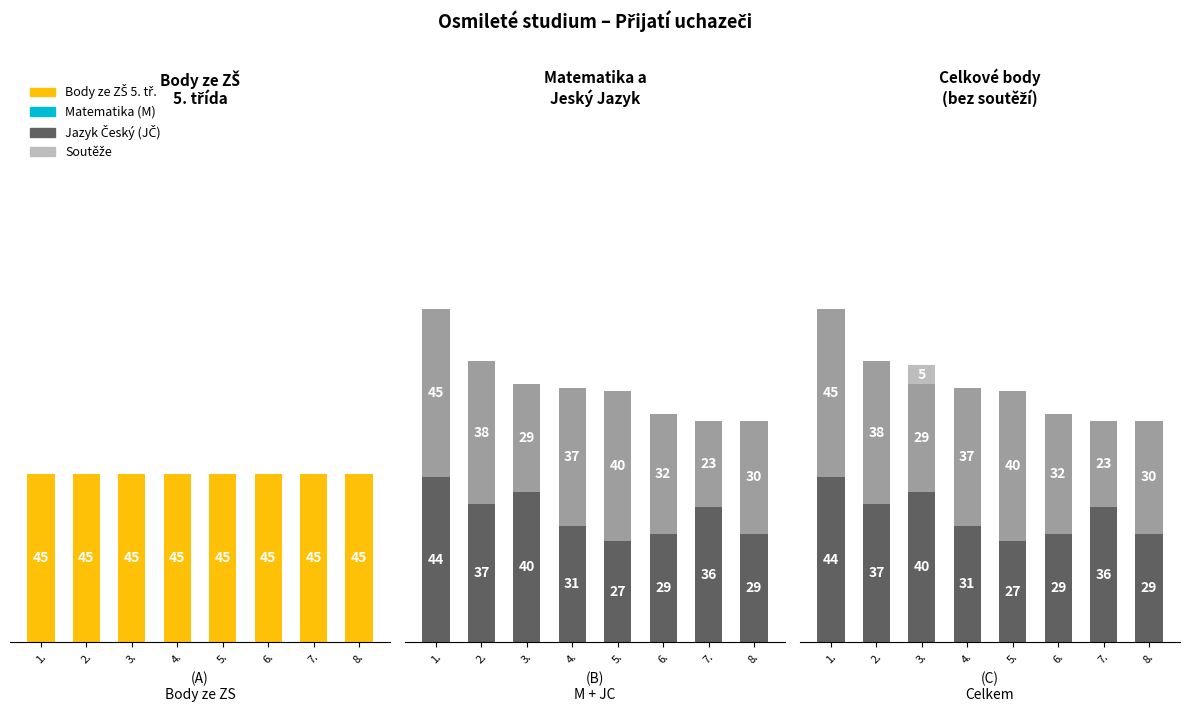

What is the difference between the second highest and second lowest values in the JC series?

11